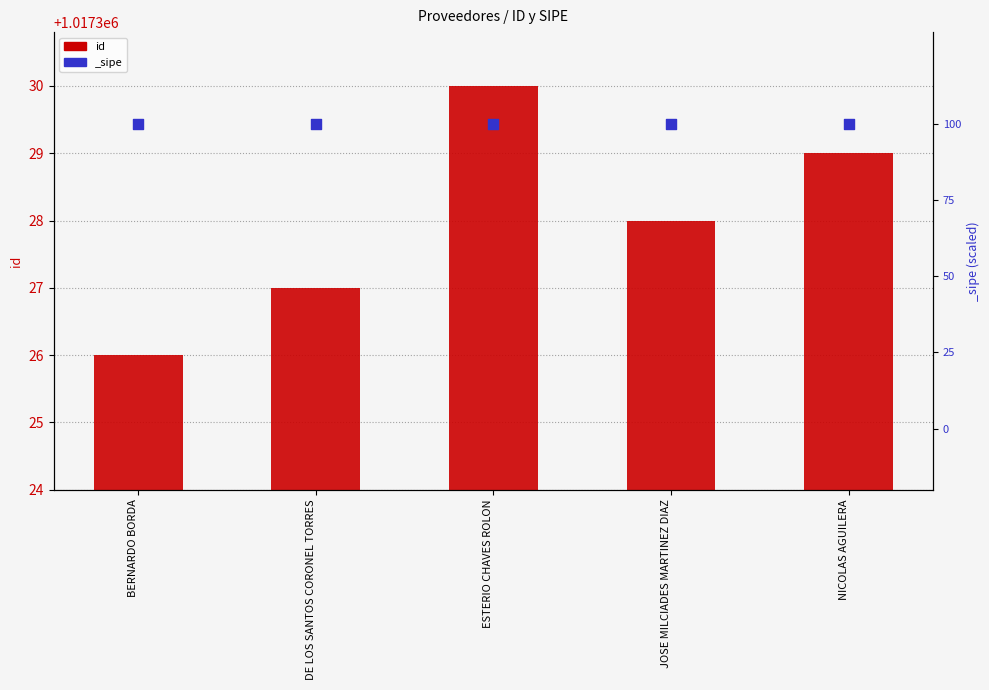

What is the change in value from DE LOS SANTOS CORONEL TORRES to ESTERIO CHAVES ROLON?

+3